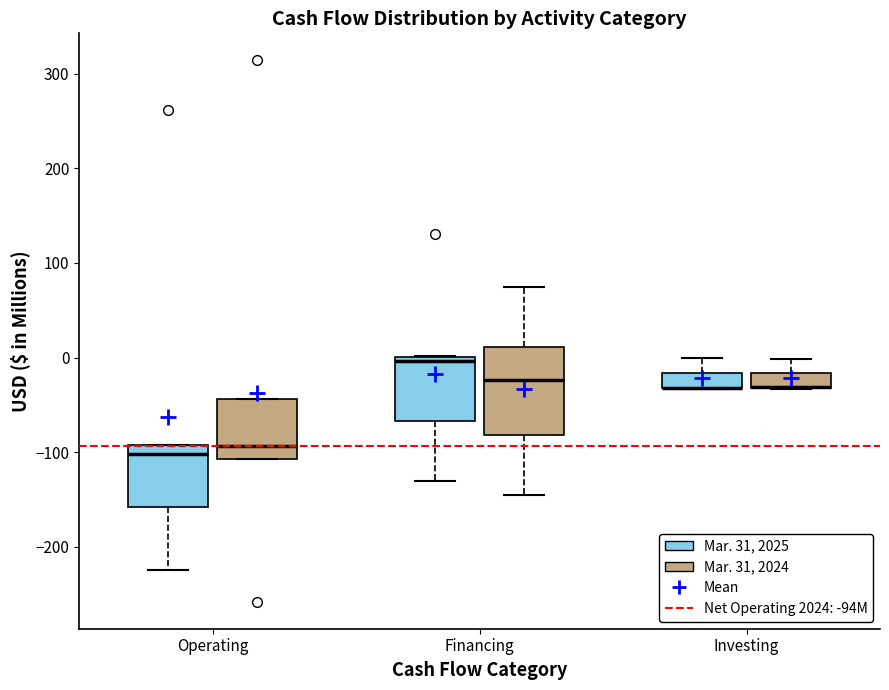

Reading left to right, read every box against the y-axis: the position of its median line, the range the box covers, and the ends of its whiskers. The values are not printed on the chart, so give them approximately, as read against the axis.

Operating (Mar. 31, 2025): median -100, box -160 to -90, whiskers -220 to -90
Operating (Mar. 31, 2024): median -90, box -110 to -40, whiskers -110 to -40
Financing (Mar. 31, 2025): median 0 (just below the box's upper edge), box -70 to 0, whiskers -130 to 0
Financing (Mar. 31, 2024): median -20, box -80 to 10, whiskers -140 to 80
Investing (Mar. 31, 2025): median -30 (drawn on the box's lower edge), box -30 to -20, whiskers -30 to 0
Investing (Mar. 31, 2024): median -30 (drawn on the box's lower edge), box -30 to -20, whiskers -30 to 0